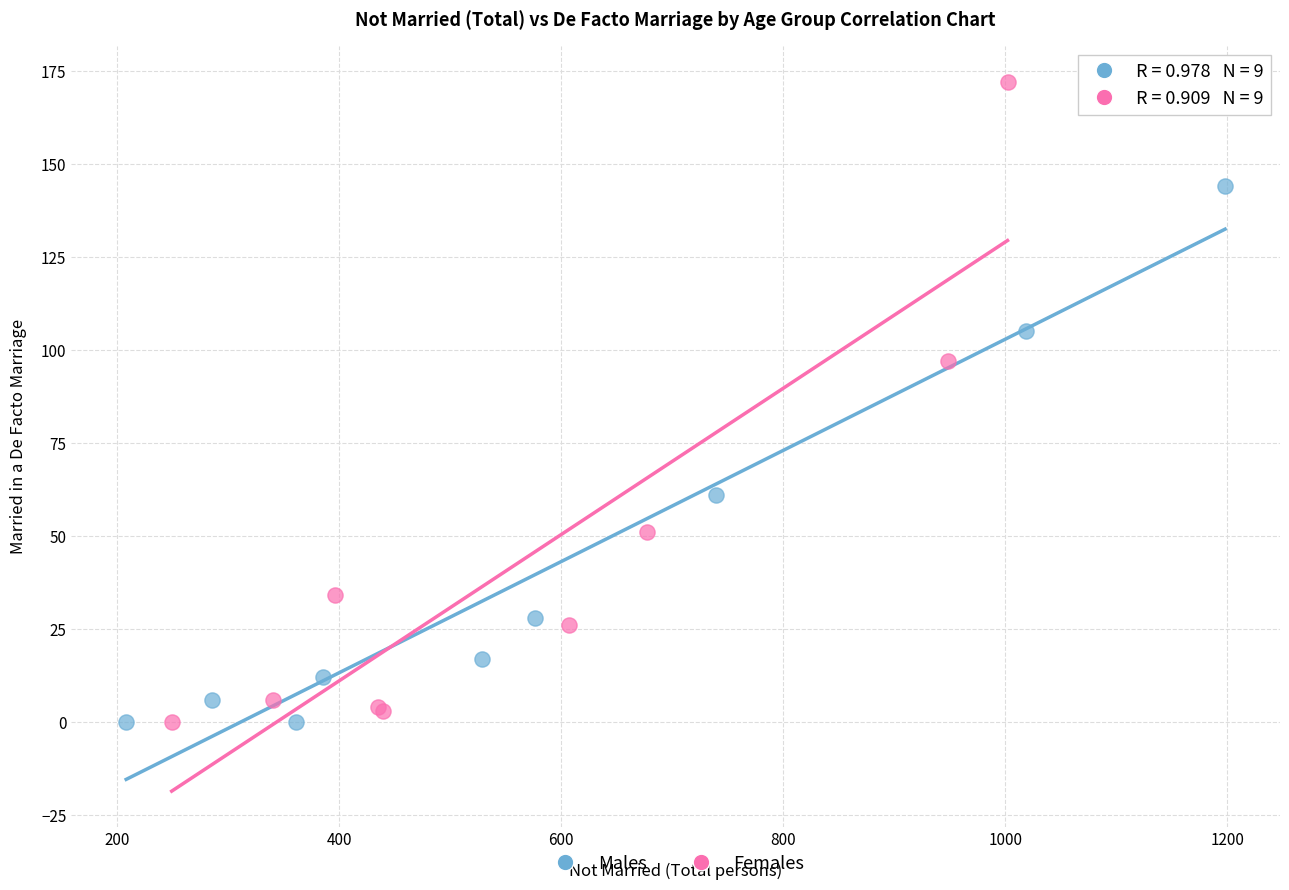

Which series has the widest spread of Y values?

Females